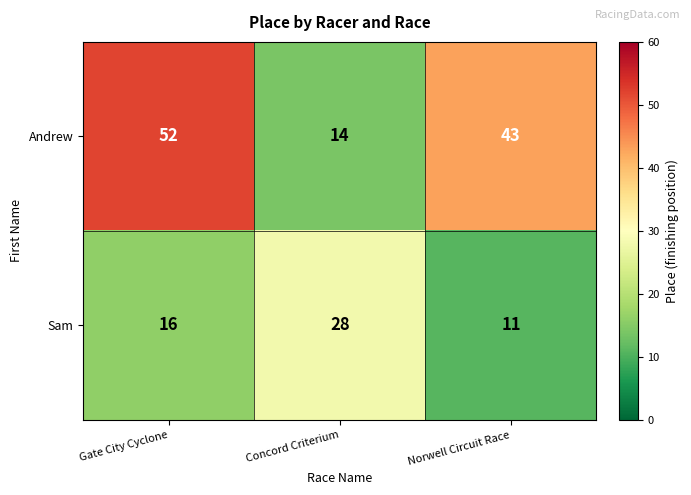

At Norwell Circuit Race, list the series in order from largest to smallest.

Andrew, Sam